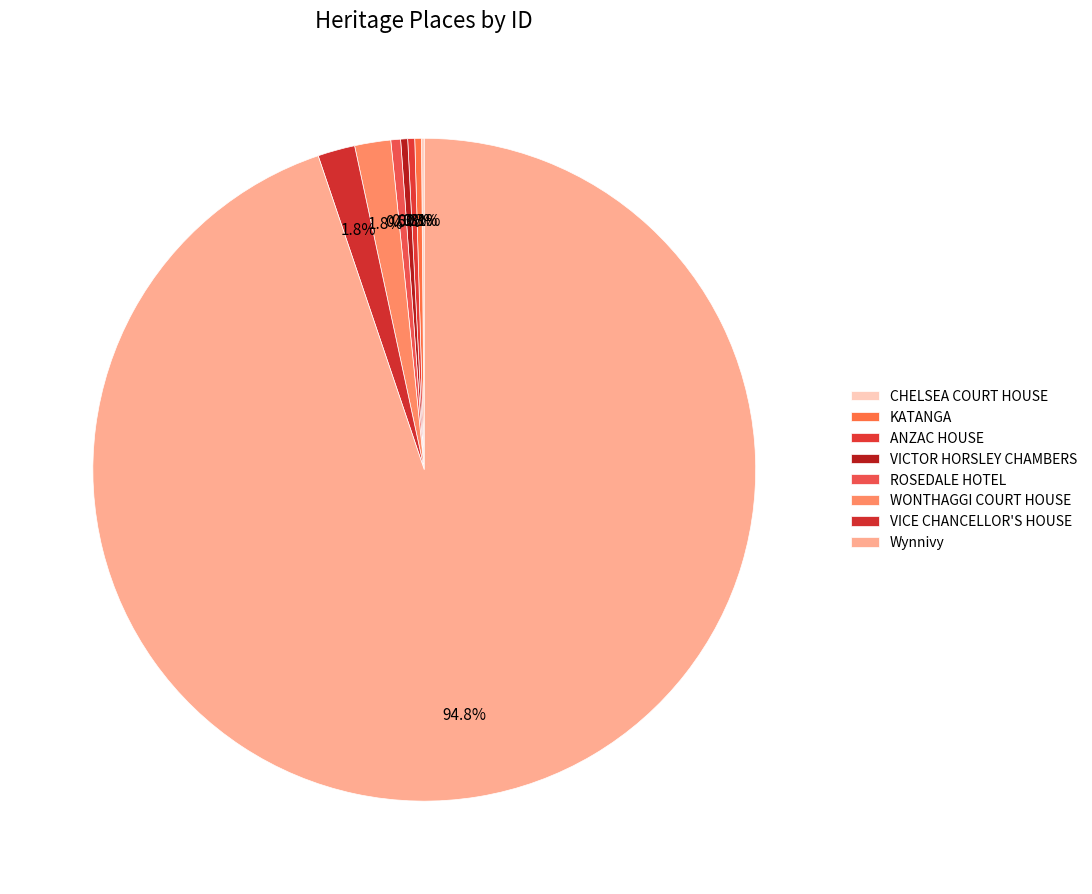

What is the change in value from KATANGA to VICTOR HORSLEY CHAMBERS?

+34